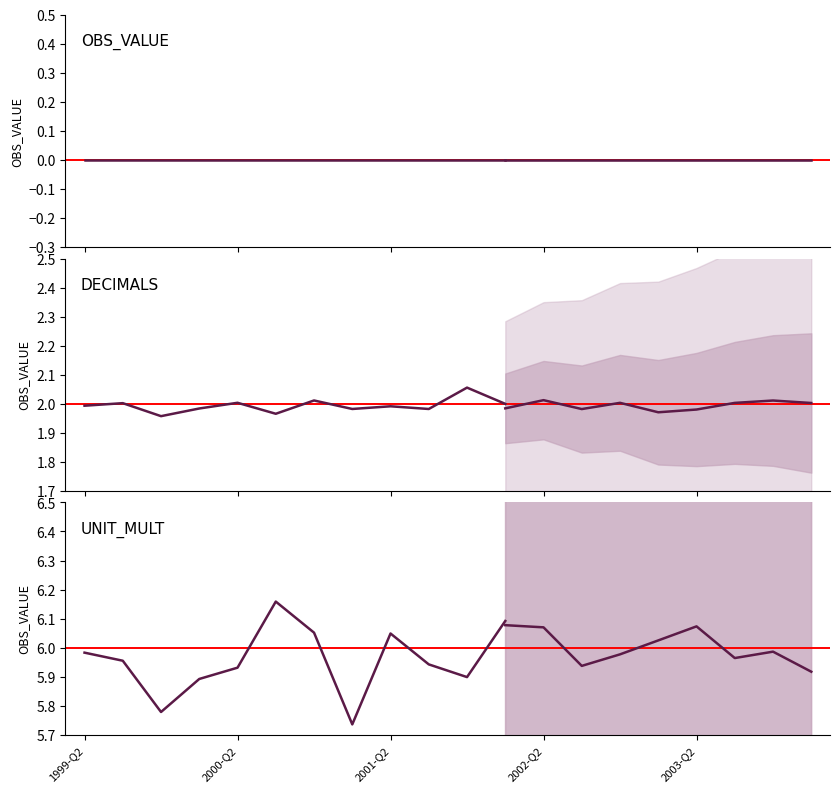

True or false: OBS_VALUE and DECIMALS intersect in this chart.

False